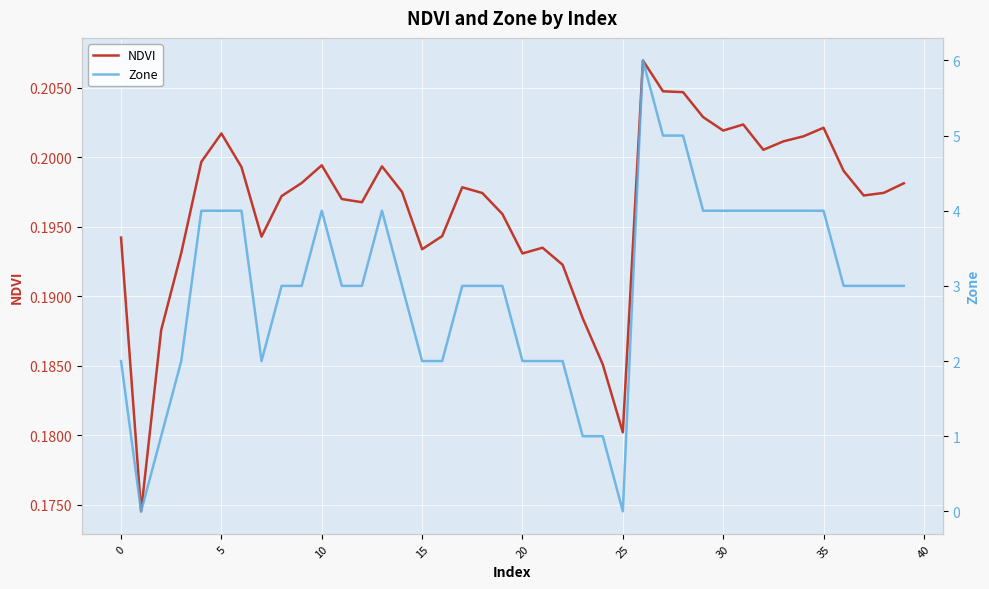

What is the difference between the Zone values at 17 and 13?

1.0